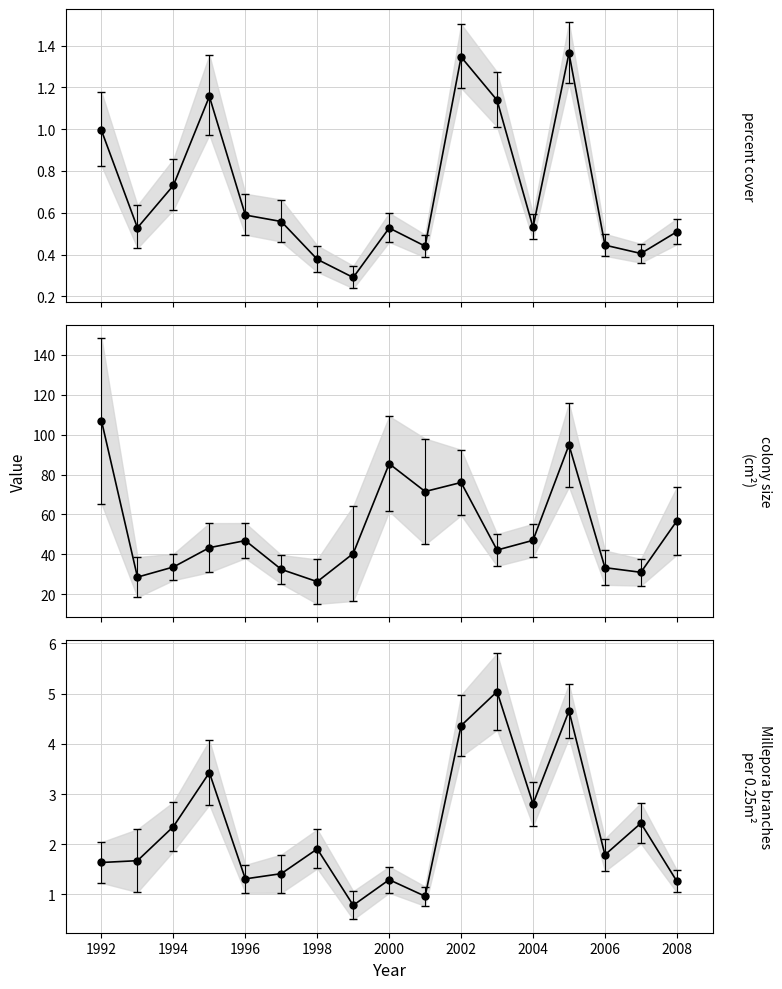

True or false: colony size (cm^2) and Millepora branches per 0.25m^2 quadrat intersect in this chart.

False